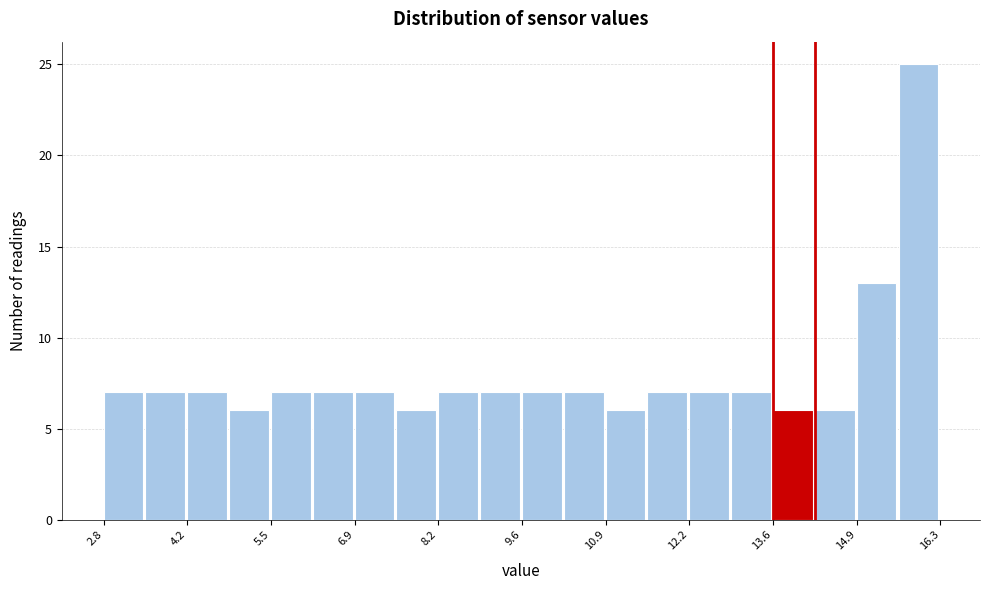

Read against the x-axis, roughly where is the centre of the tallest bar?

16.0